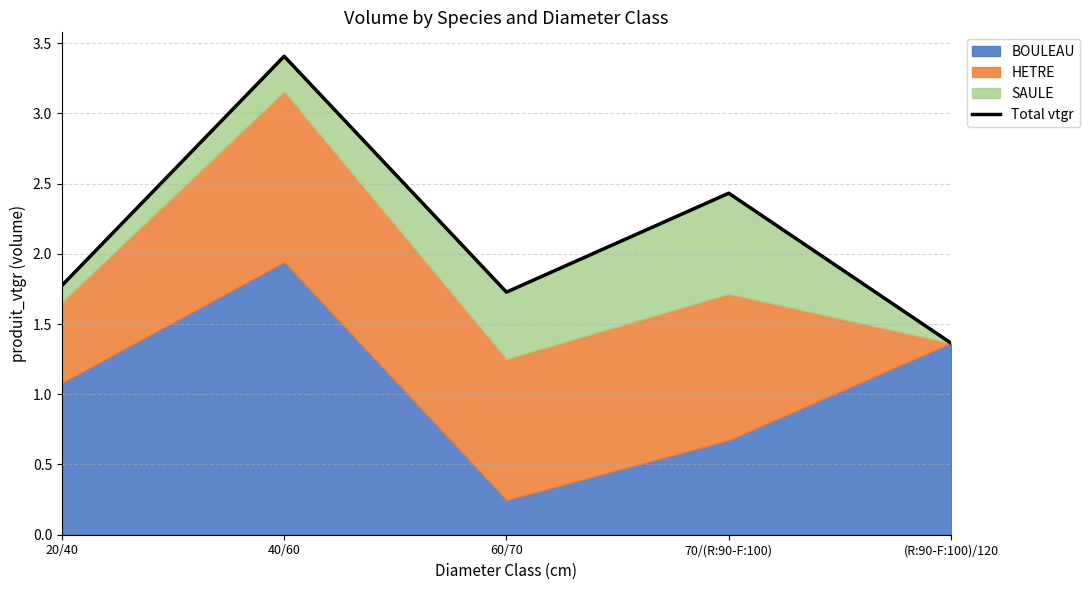

What is the value of the 5th point from the left?

1.4